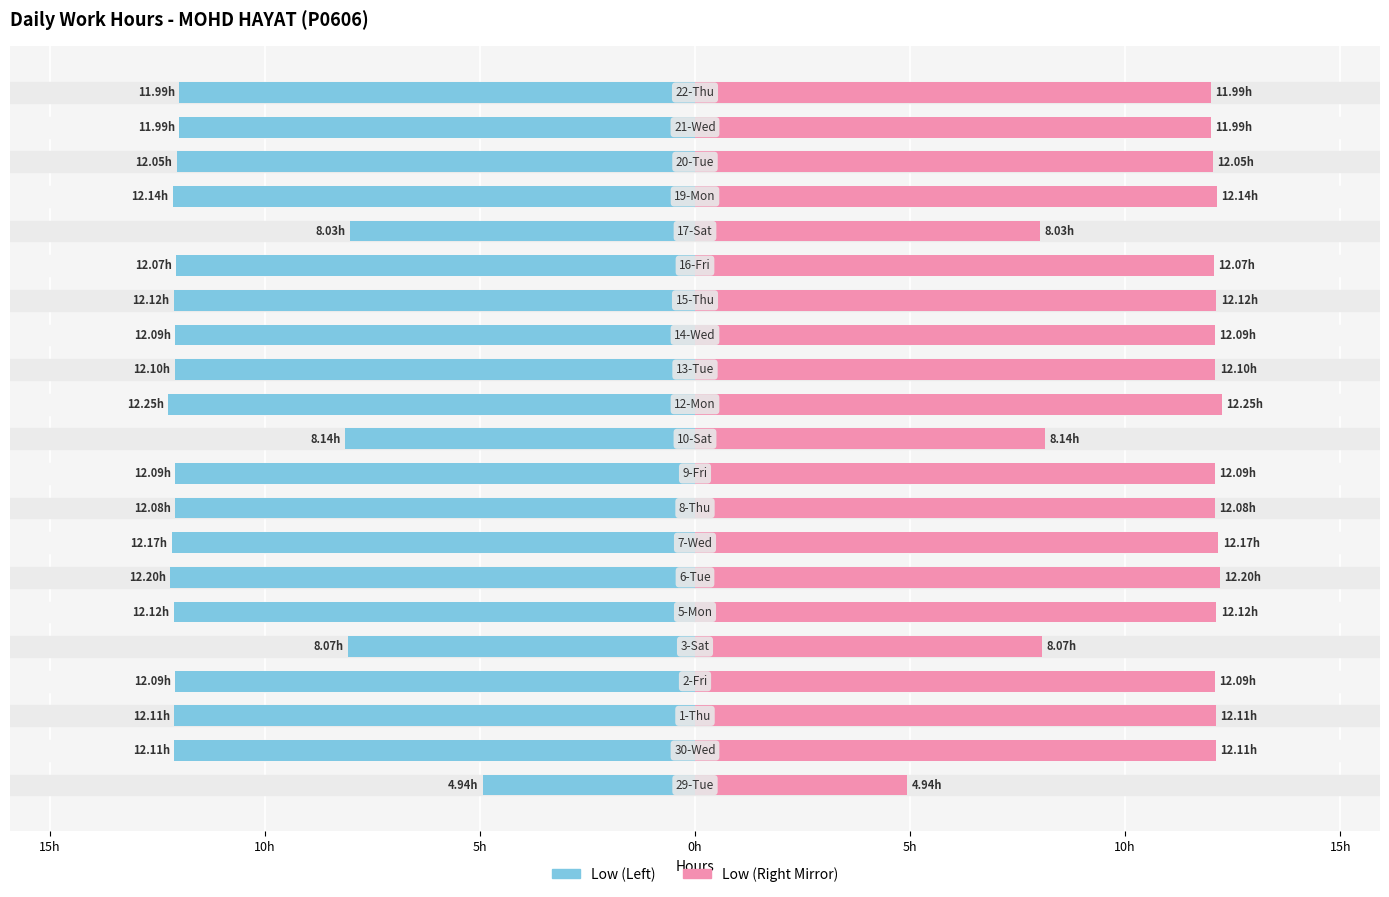

At how many categories does at least one series exceed 9?

17